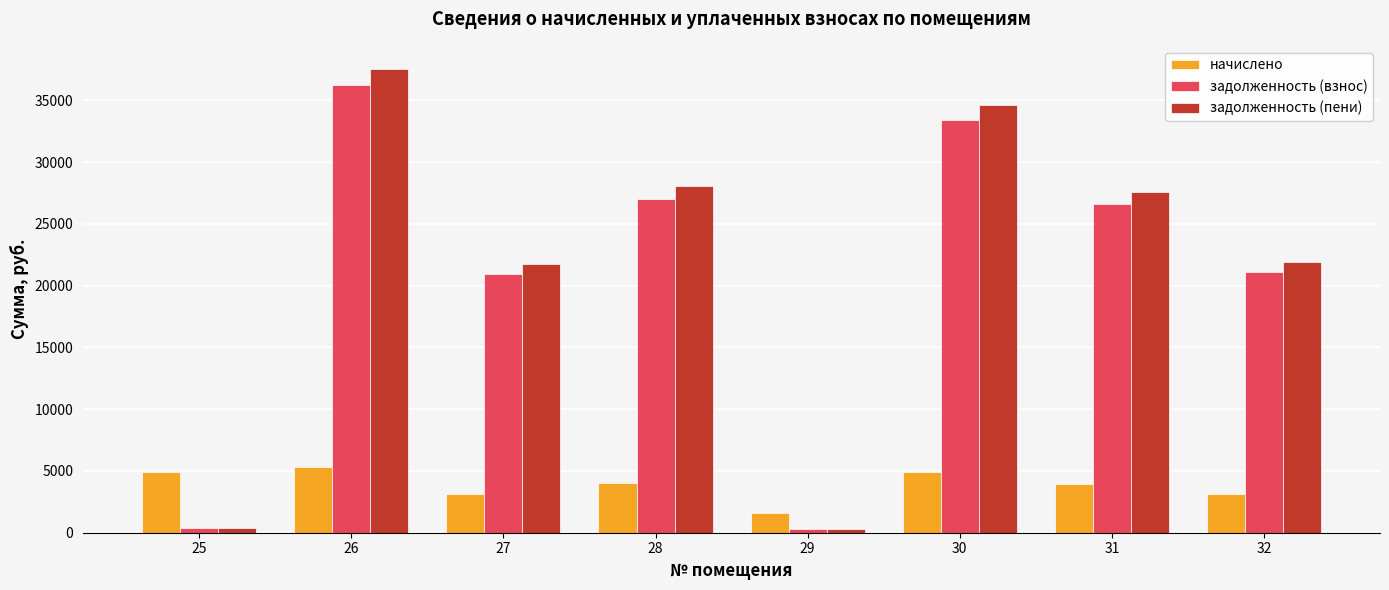

What is the average value of the задолженность (пени) series?

21512.7